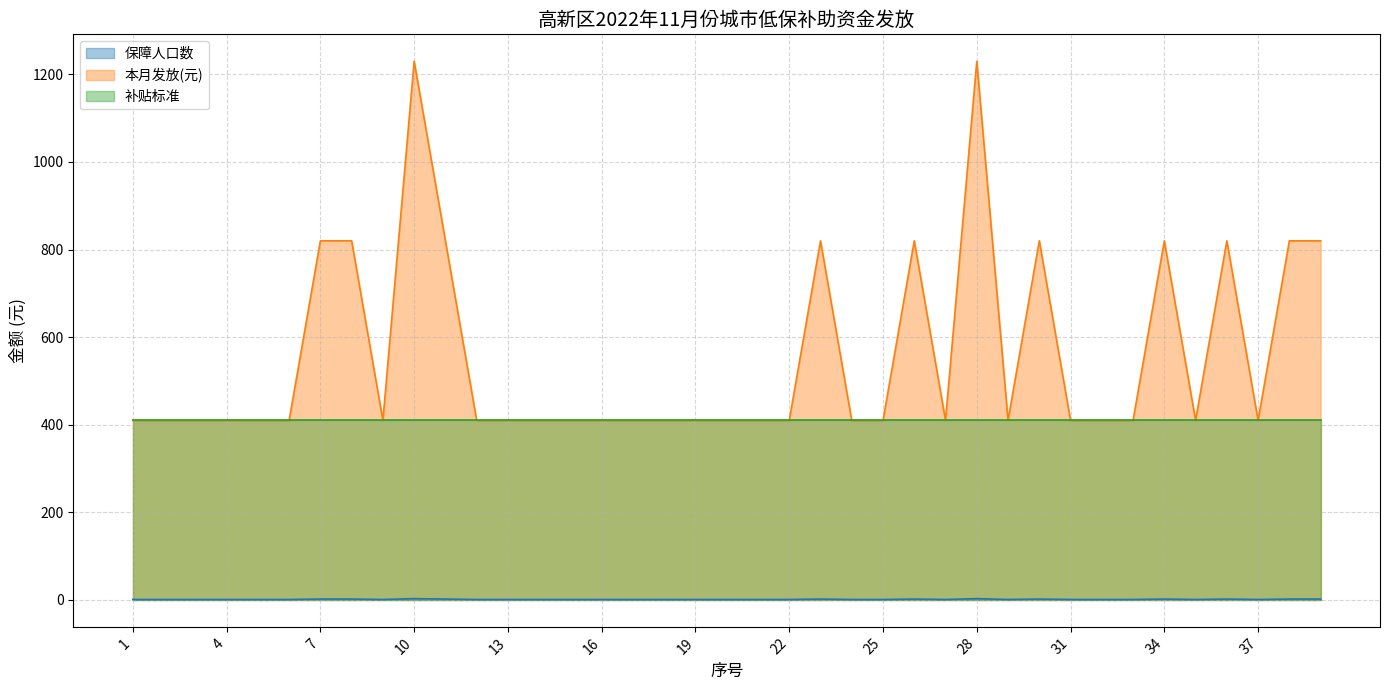

What is the greatest value displayed?

1230